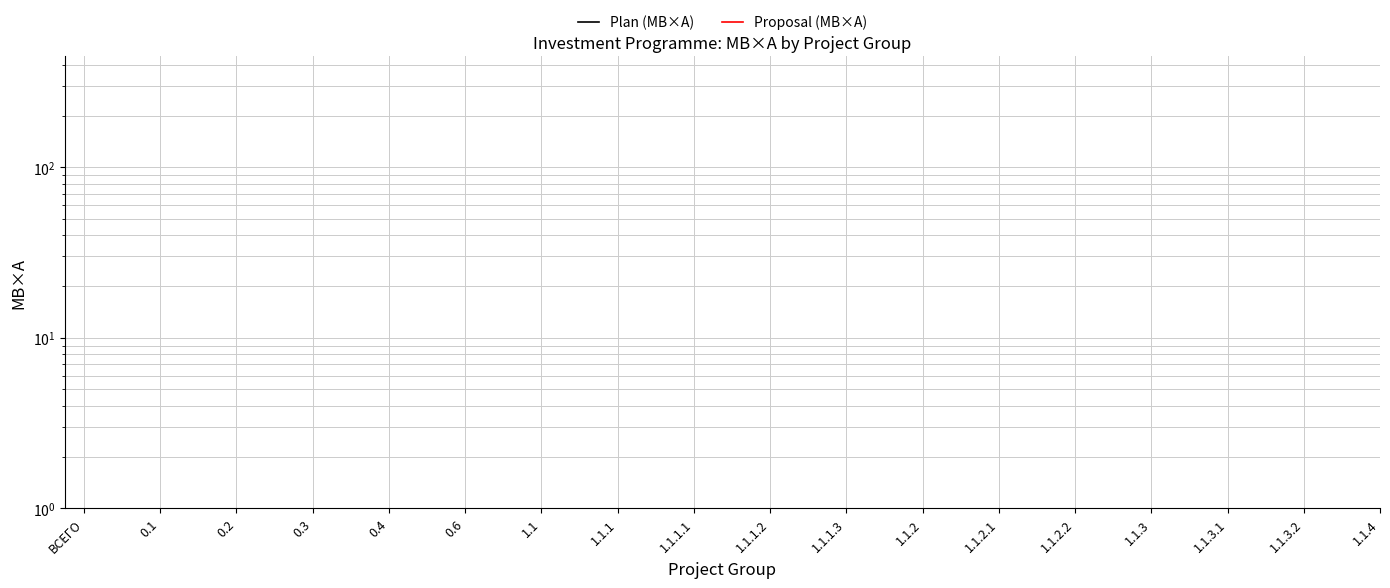

How many series are shown in this chart?

2